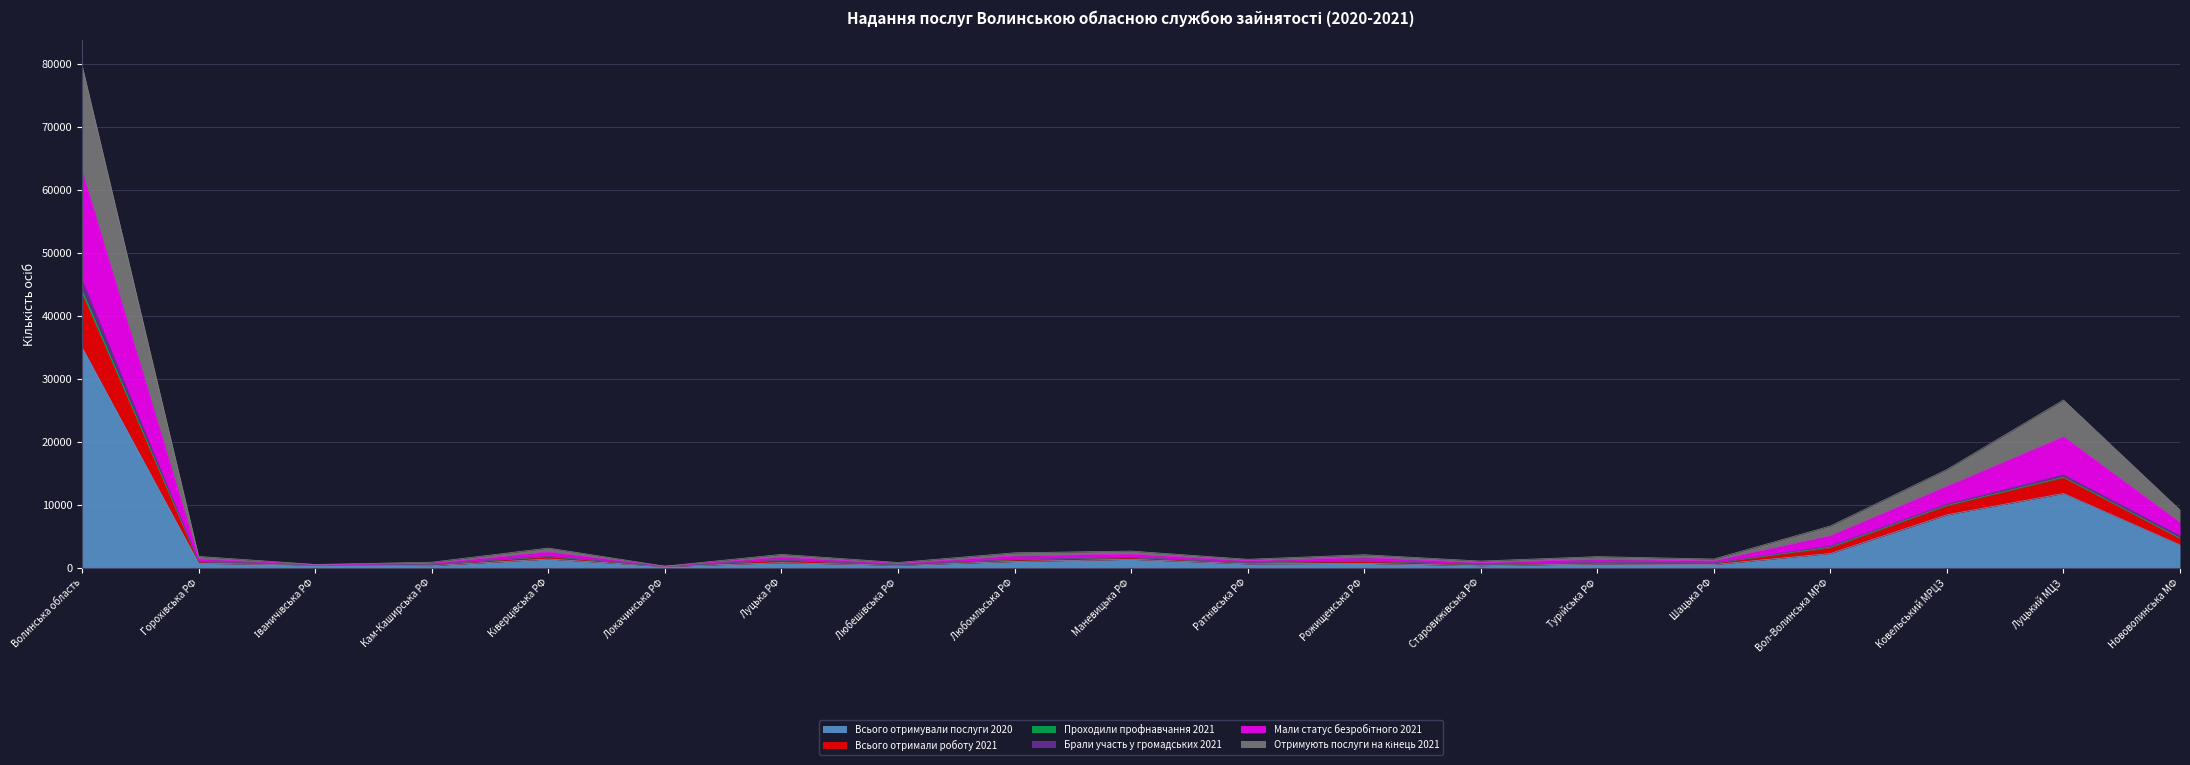

At which label does Брали участь у громадських 2021 reach its peak?

Волинська область